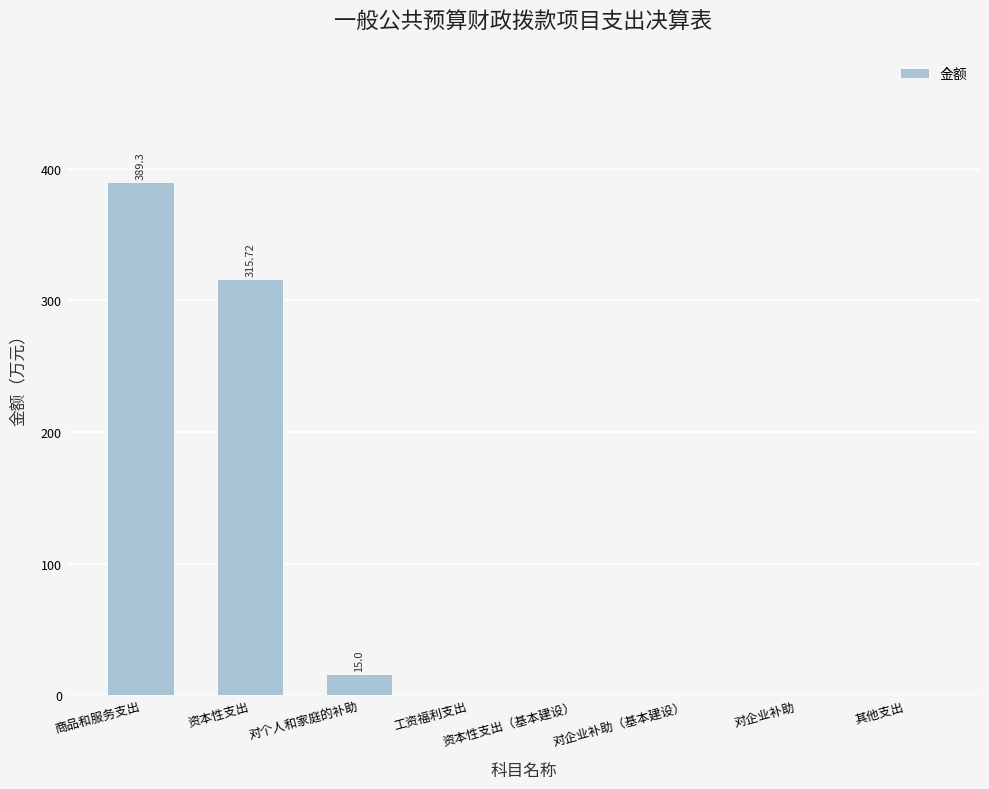

What is the average value?

90.0